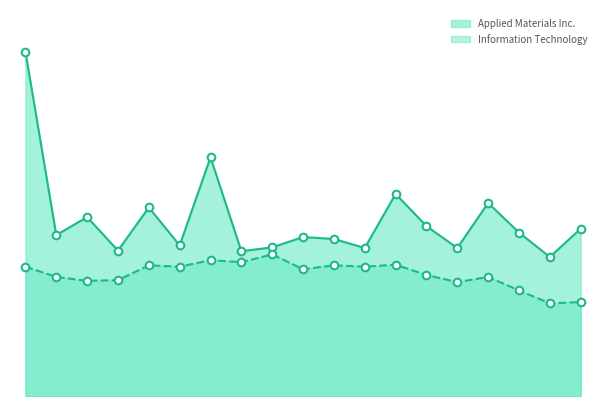

At how many categories does at least one series exceed 3?

3